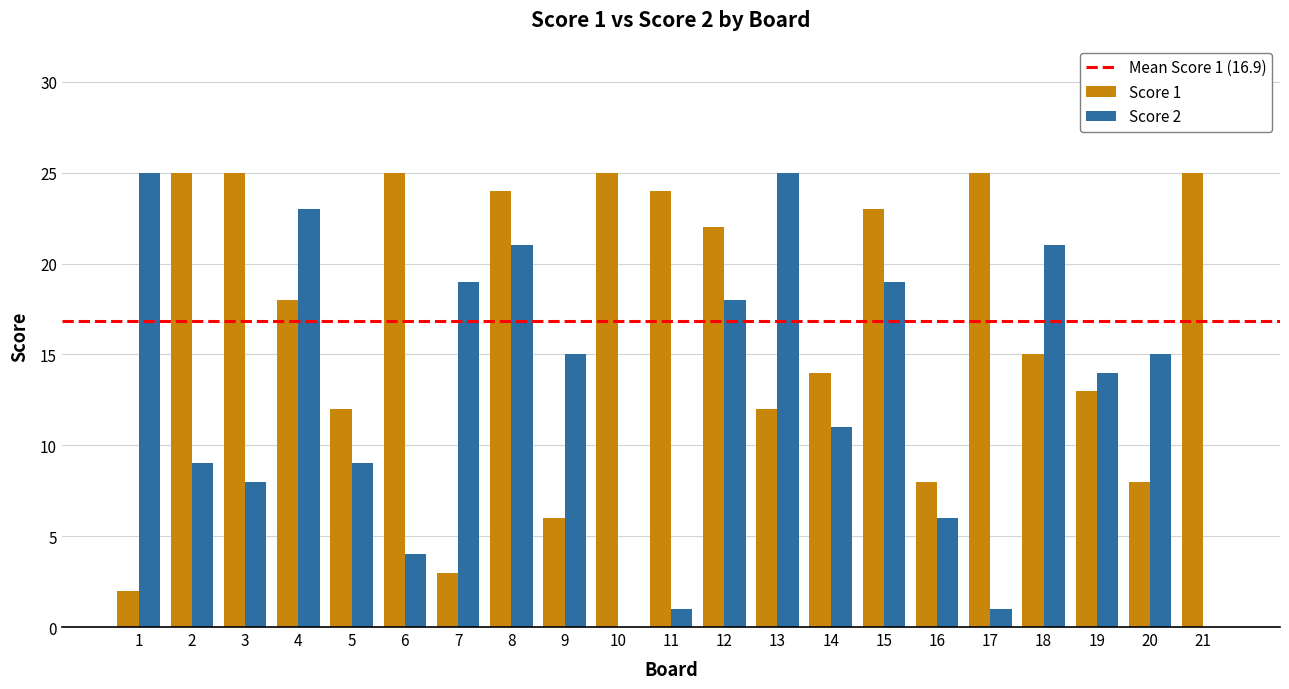

Read the Score 1 value at 8, to the nearest 5.

25